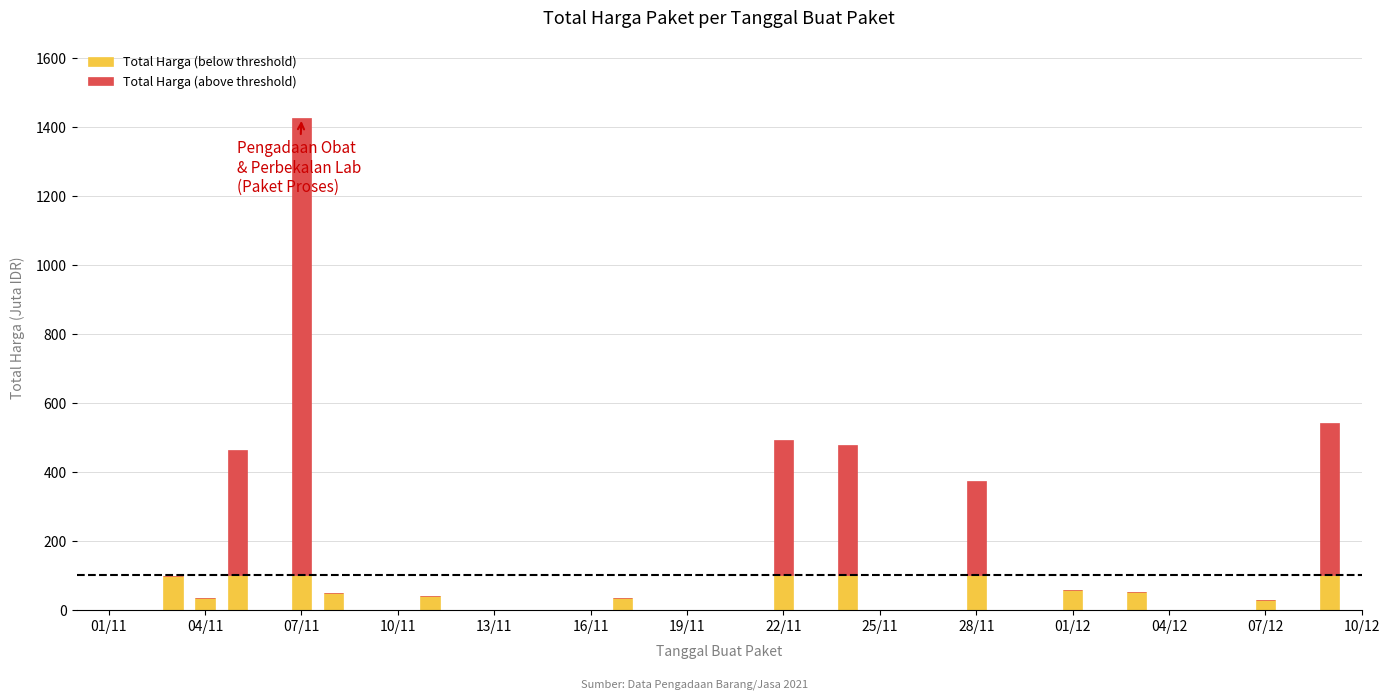

How many distinct data groups are displayed?

2